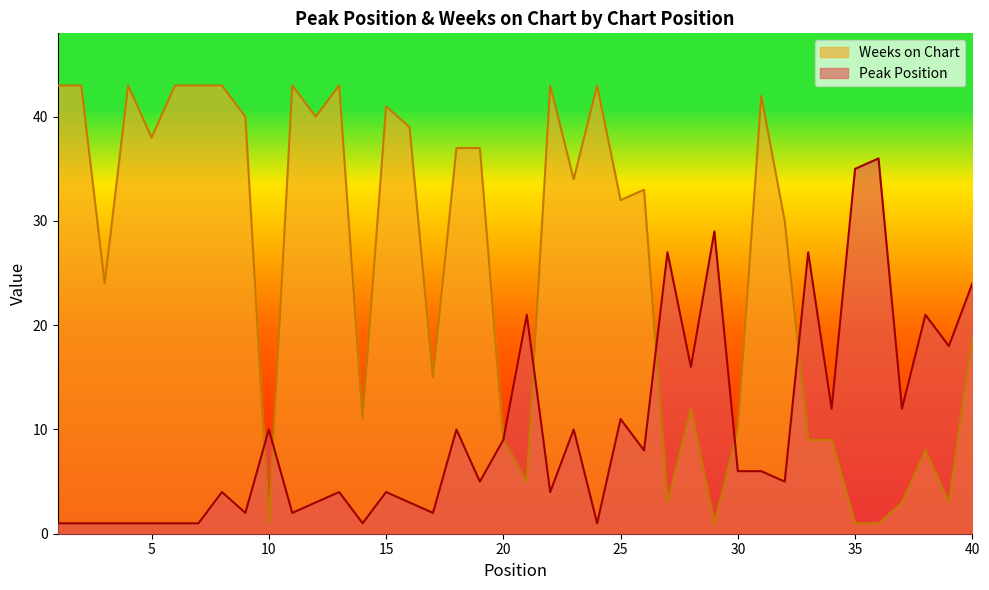

Which category has the highest value in the Weeks on Chart series?

1